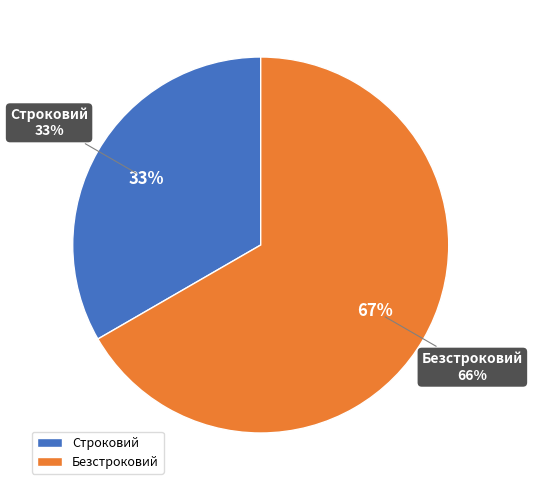

The Безстроковий slice represents 67% of the pie. True or false?

True